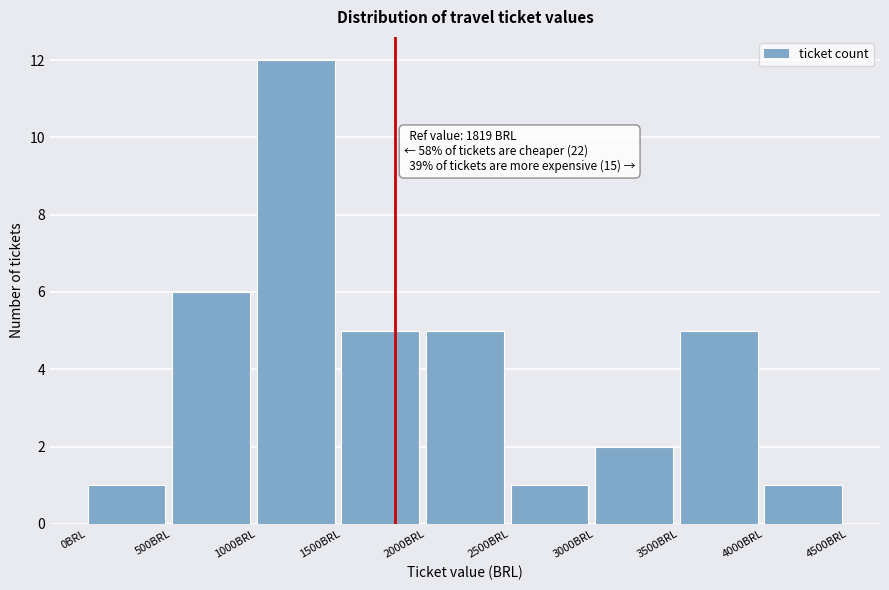

Which range on the x-axis has the tallest bar?

1000 to 1500